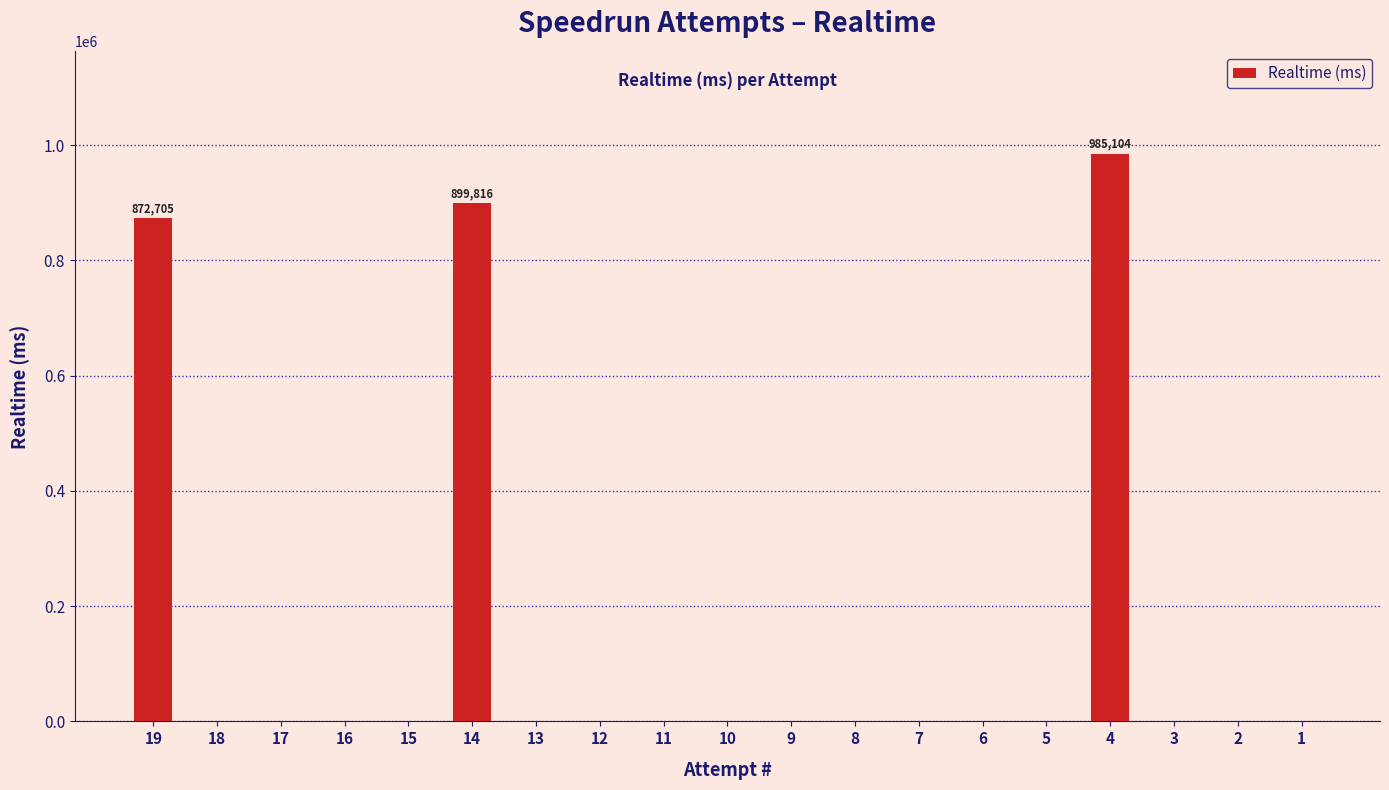

What is the greatest value displayed?

985104